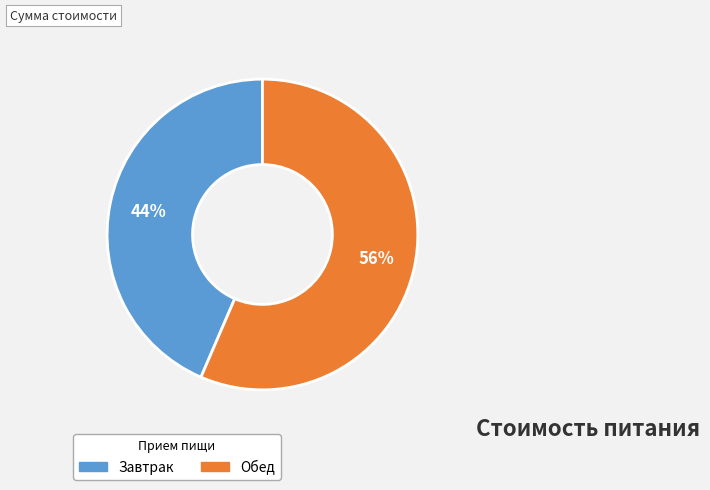

To the nearest percent, what is the average slice percentage?

50%